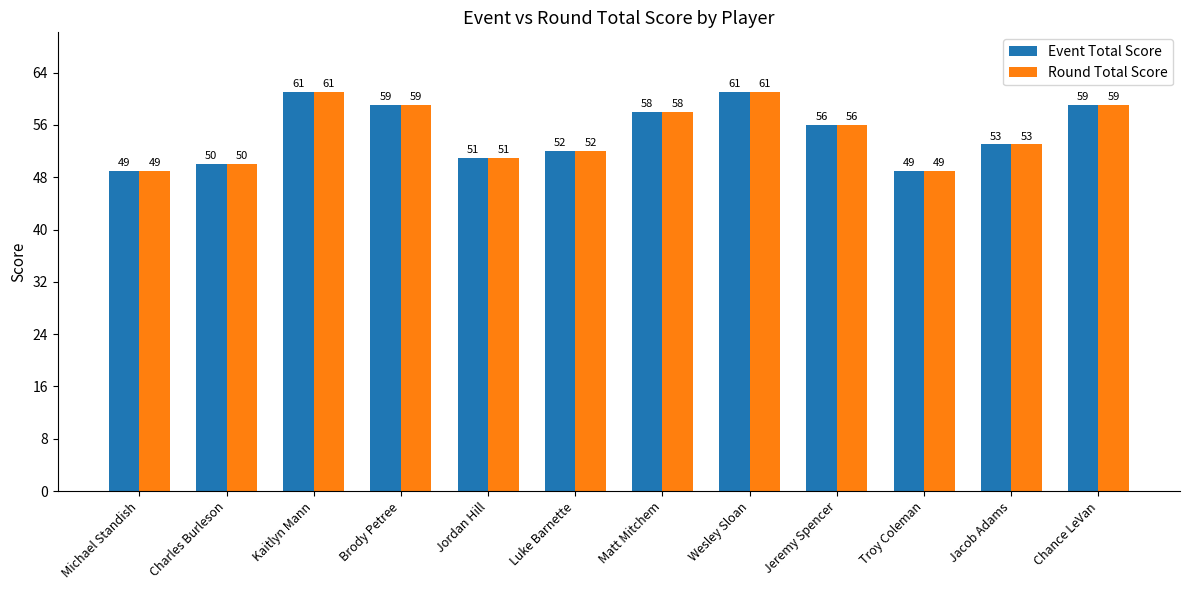

How many data points in Round Total Score are less than 56?

6